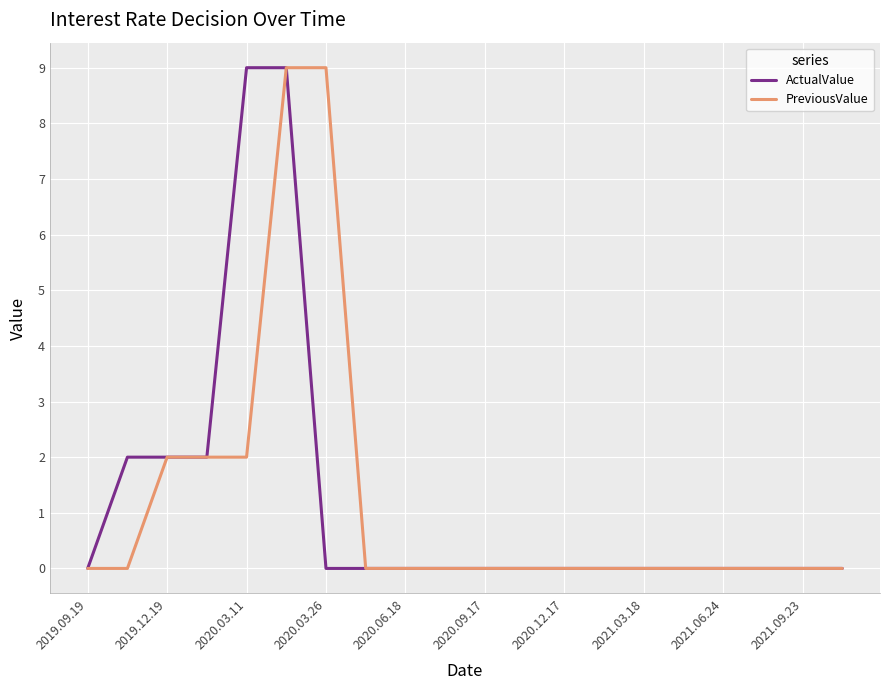

What is the highest value of the PreviousValue series?

9